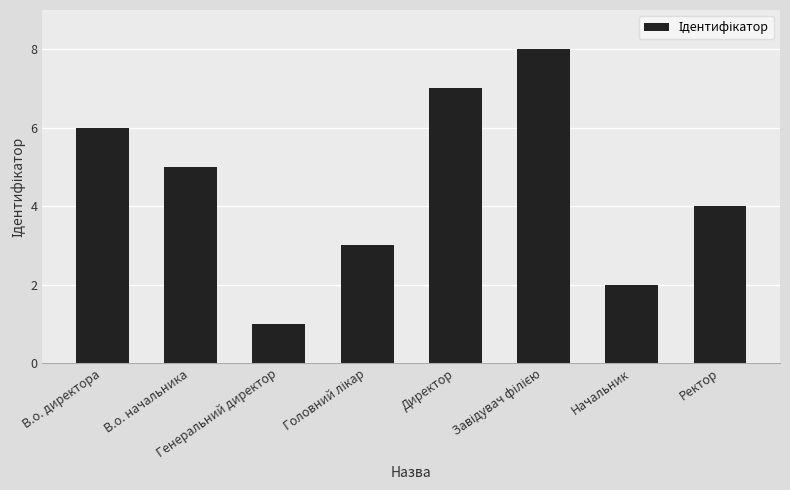

What is the difference between the maximum and minimum values?

7